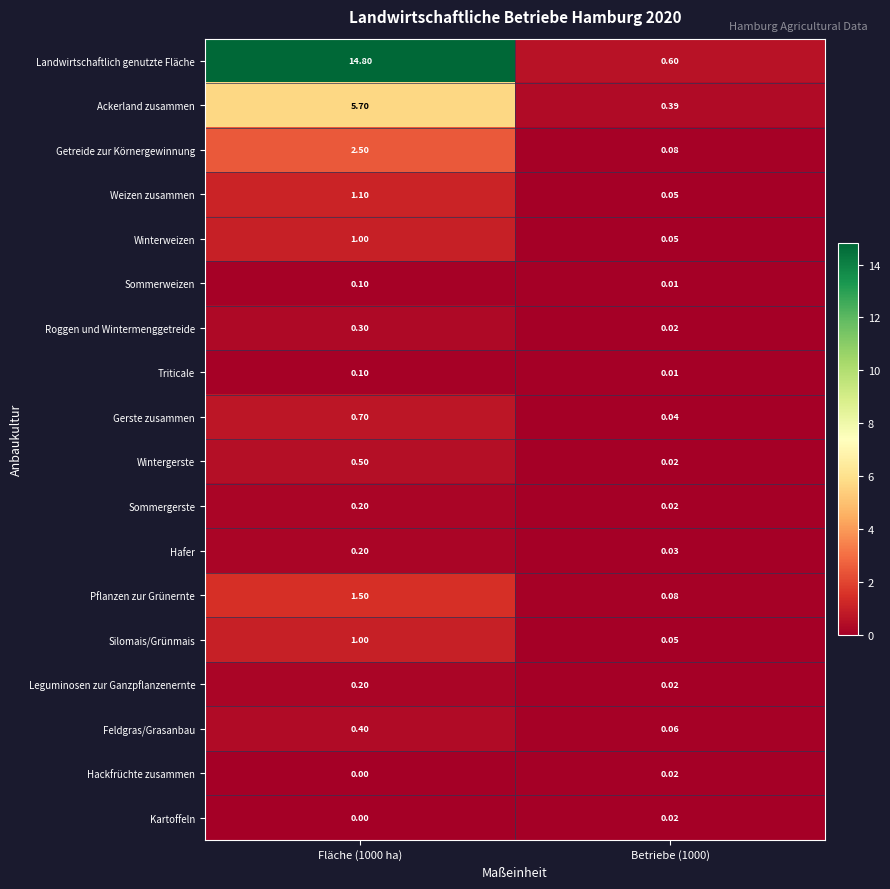

Which series has the largest total across all categories?

Landwirtschaftlich genutzte Fläche